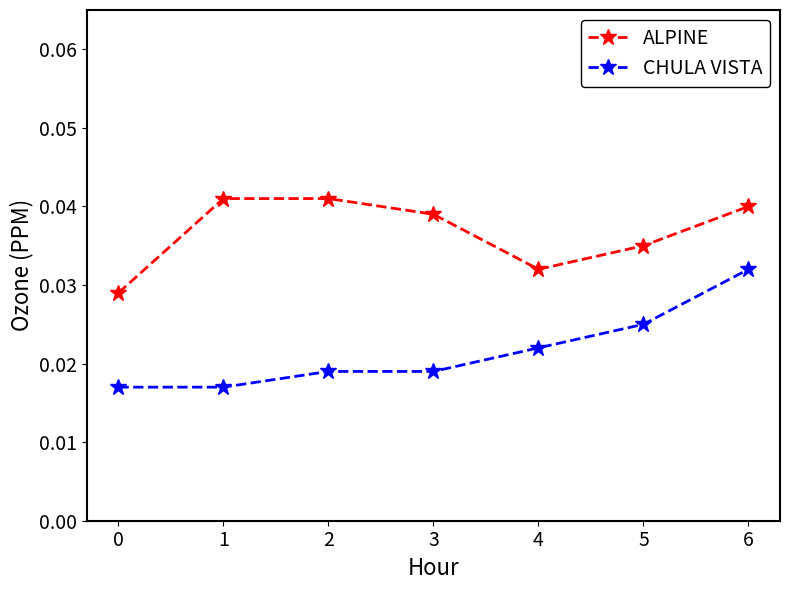

List the series in order of their peak value, highest first.

ALPINE, CHULA VISTA